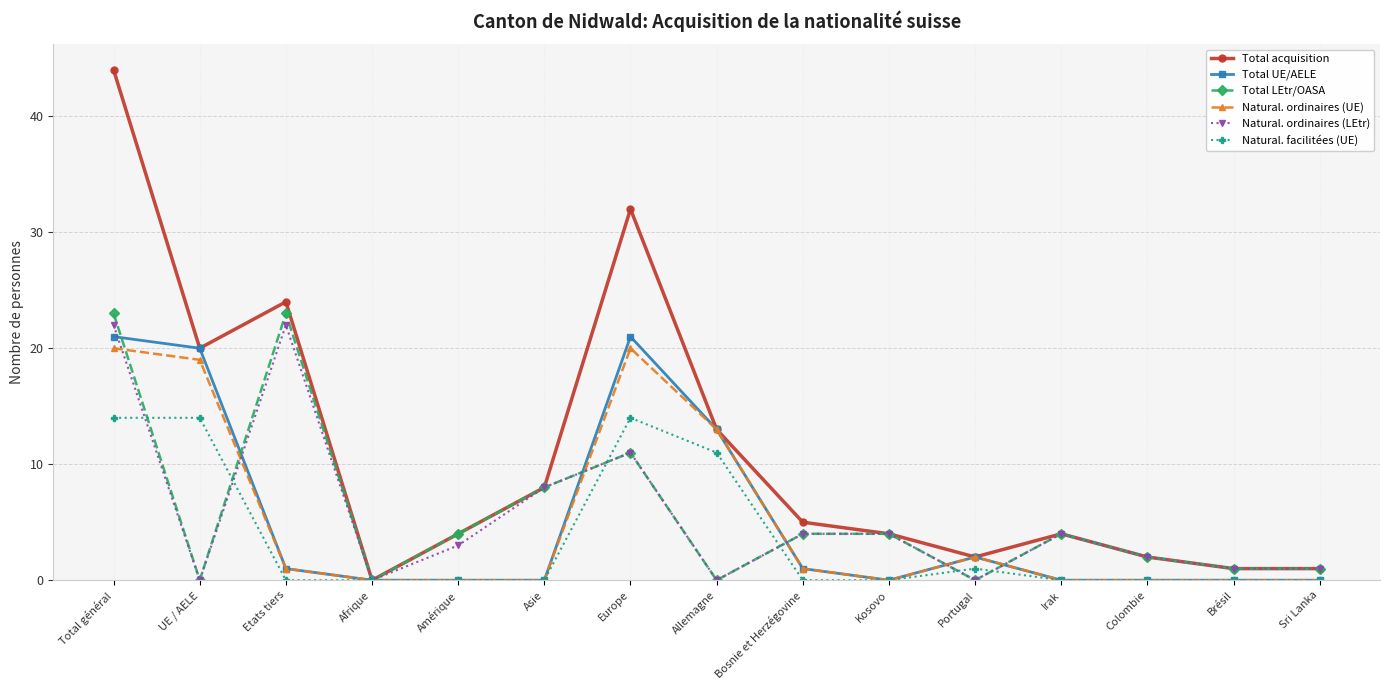

What are all the series names shown in the legend?

Total acquisition, Total UE/AELE, Total LEtr/OASA, Natural. ordinaires (UE), Natural. ordinaires (LEtr), Natural. facilitées (UE)